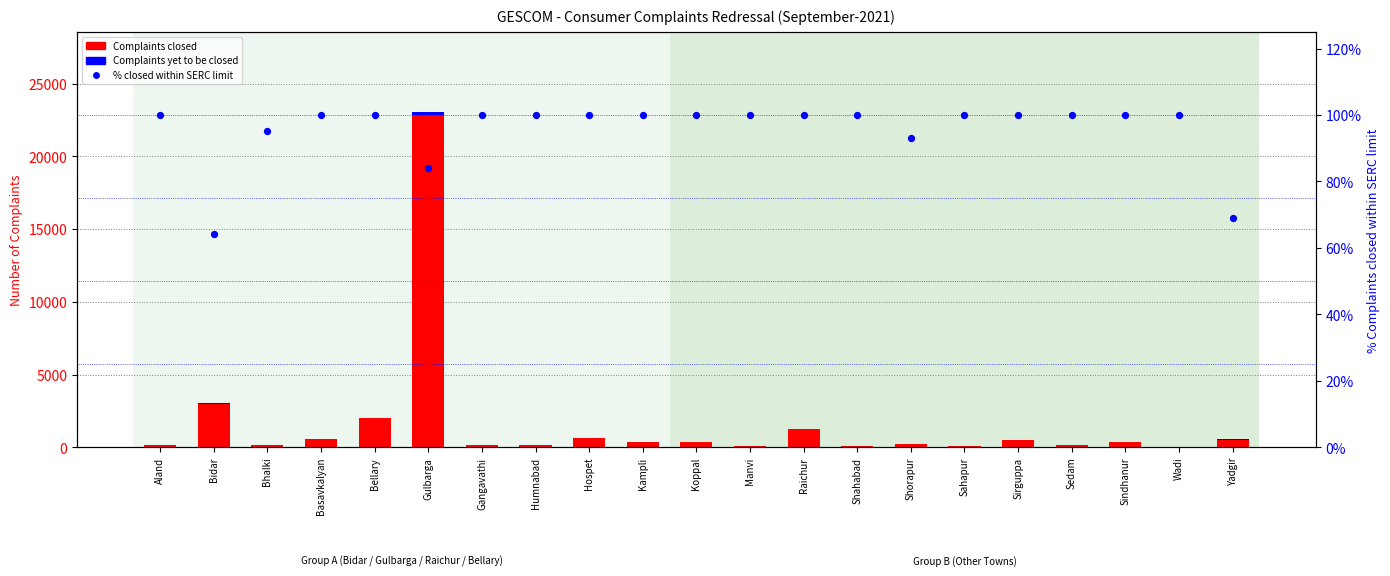

Which series contains the highest Y value?

Complaints closed